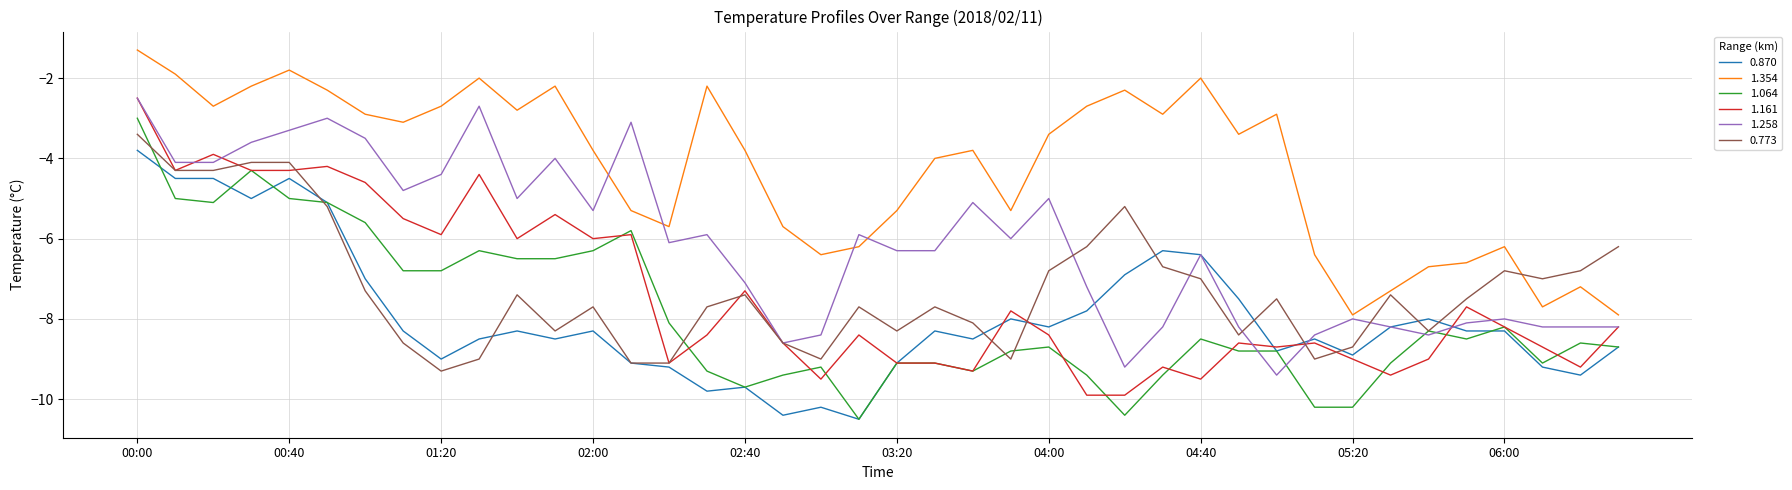

How many intersections are there between 1.064 and 1.258?

4